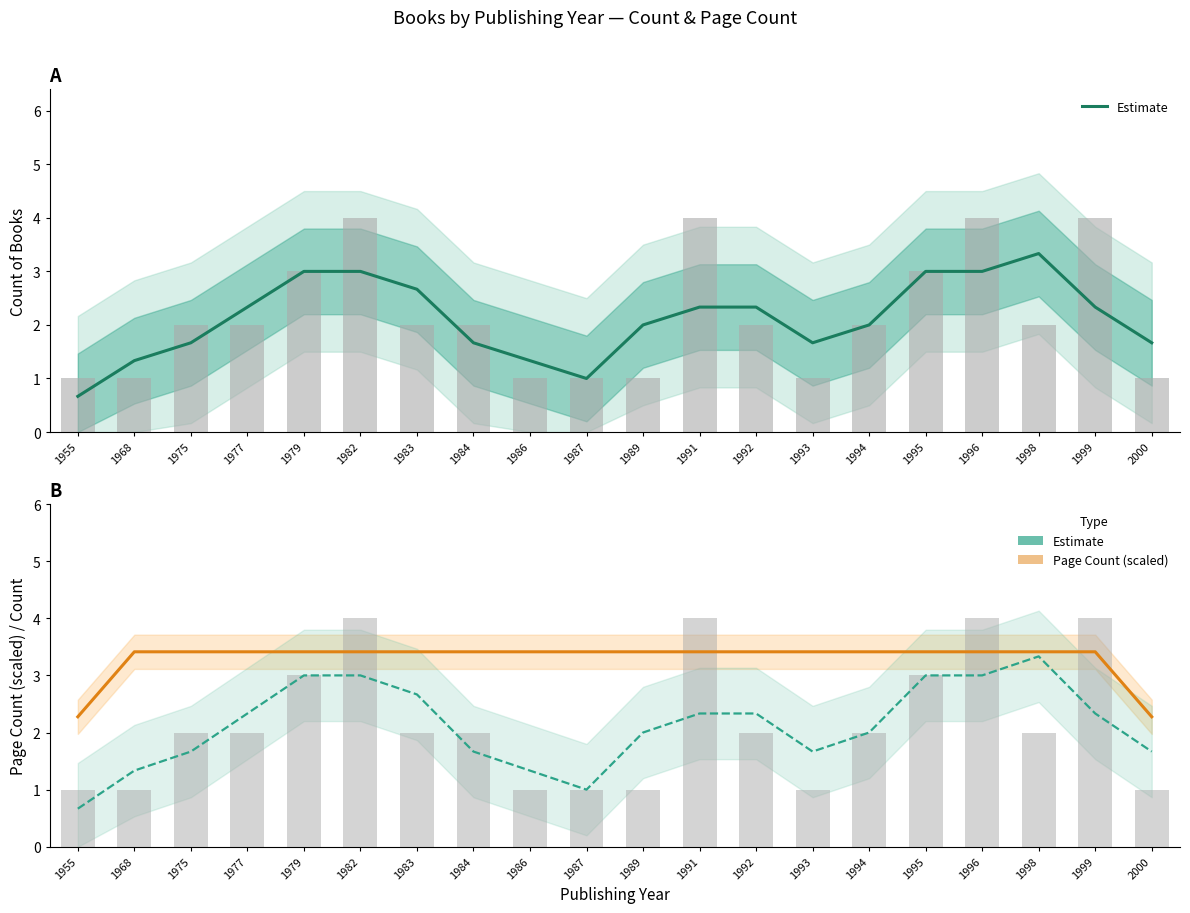

How many categories are shown in the chart?

20